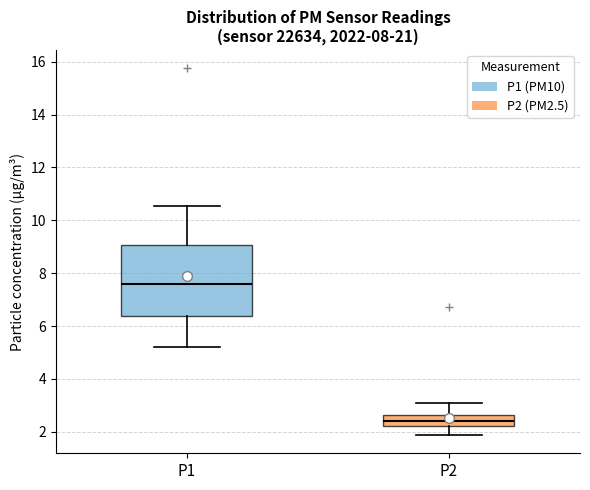

Which box has the highest median line?

P1